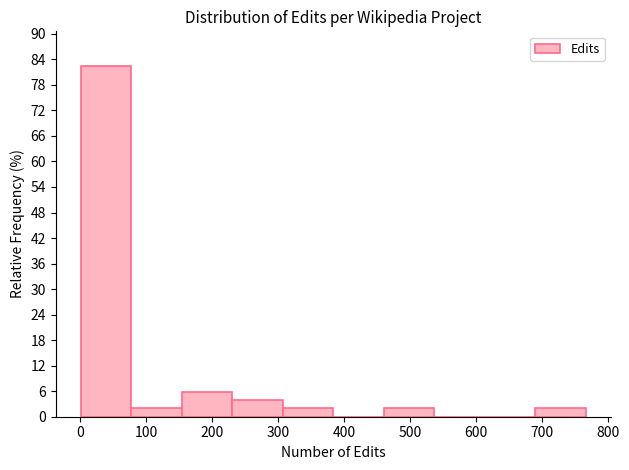

Which range on the x-axis has the tallest bar?

0 to 80